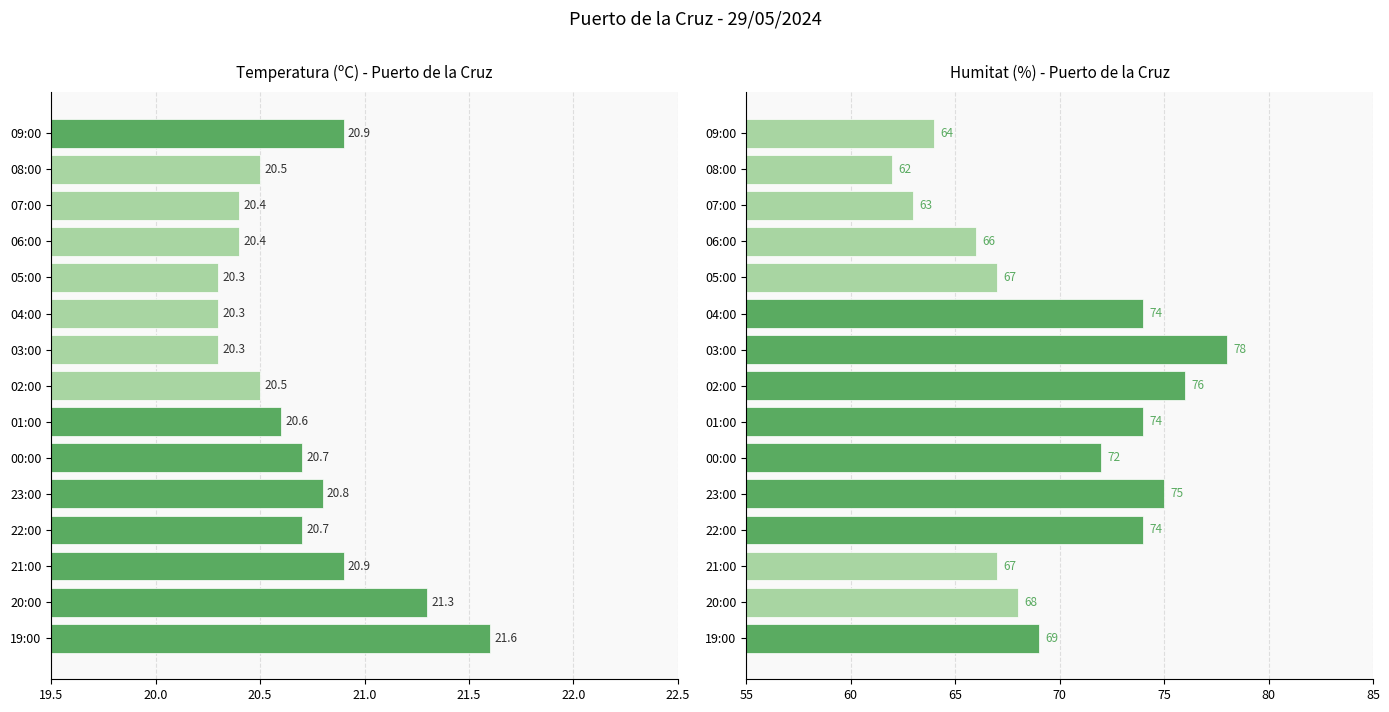

What are all the series names shown in the legend?

Temperatura (ºC), Humitat (%)